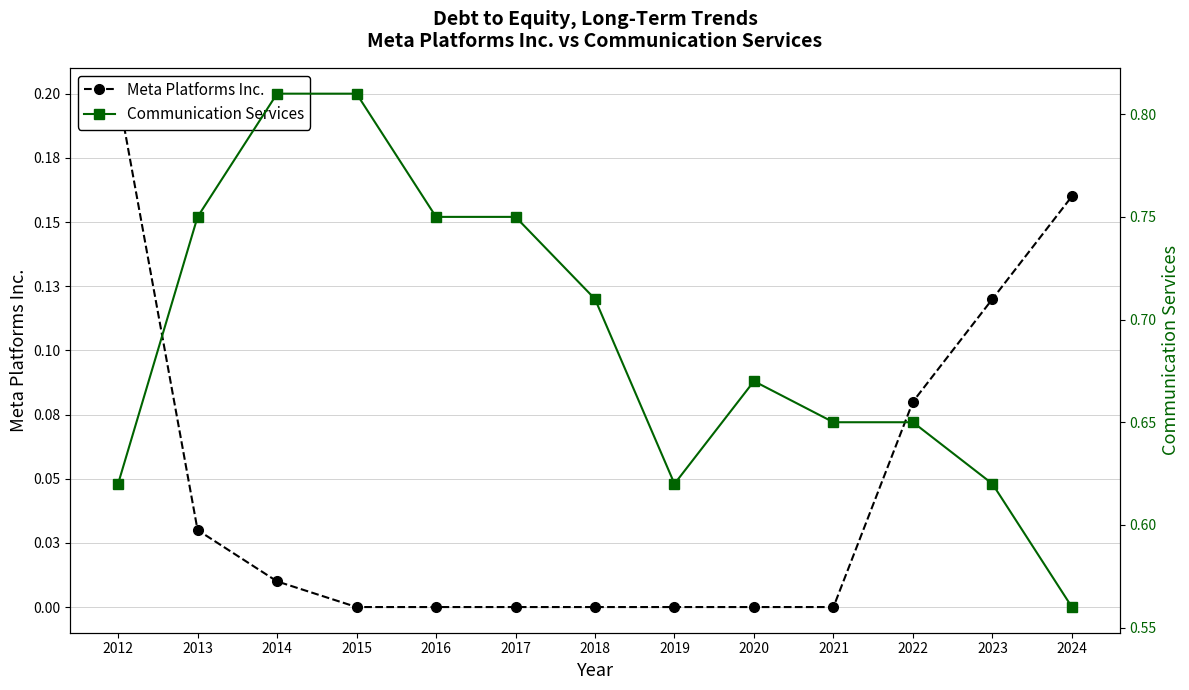

What is the difference between the Meta Platforms Inc. values at 2023 and 2021?

0.1